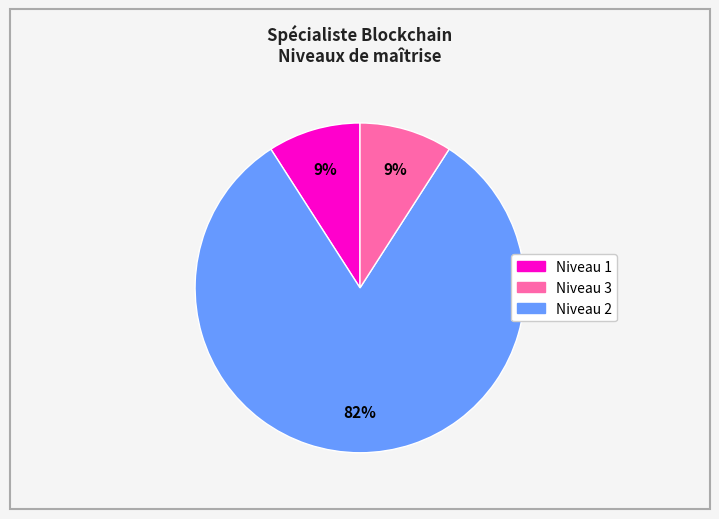

To the nearest percent, what is the difference between the largest and smallest slice percentages?

73%